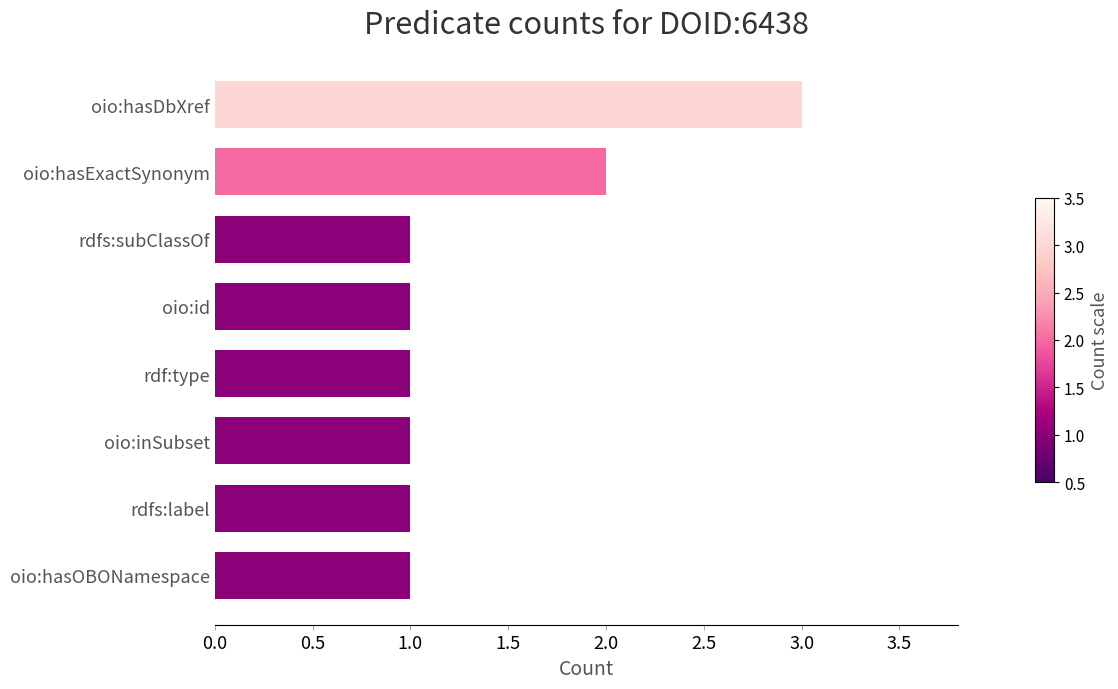

The value at rdf:type is 1. True or false?

True